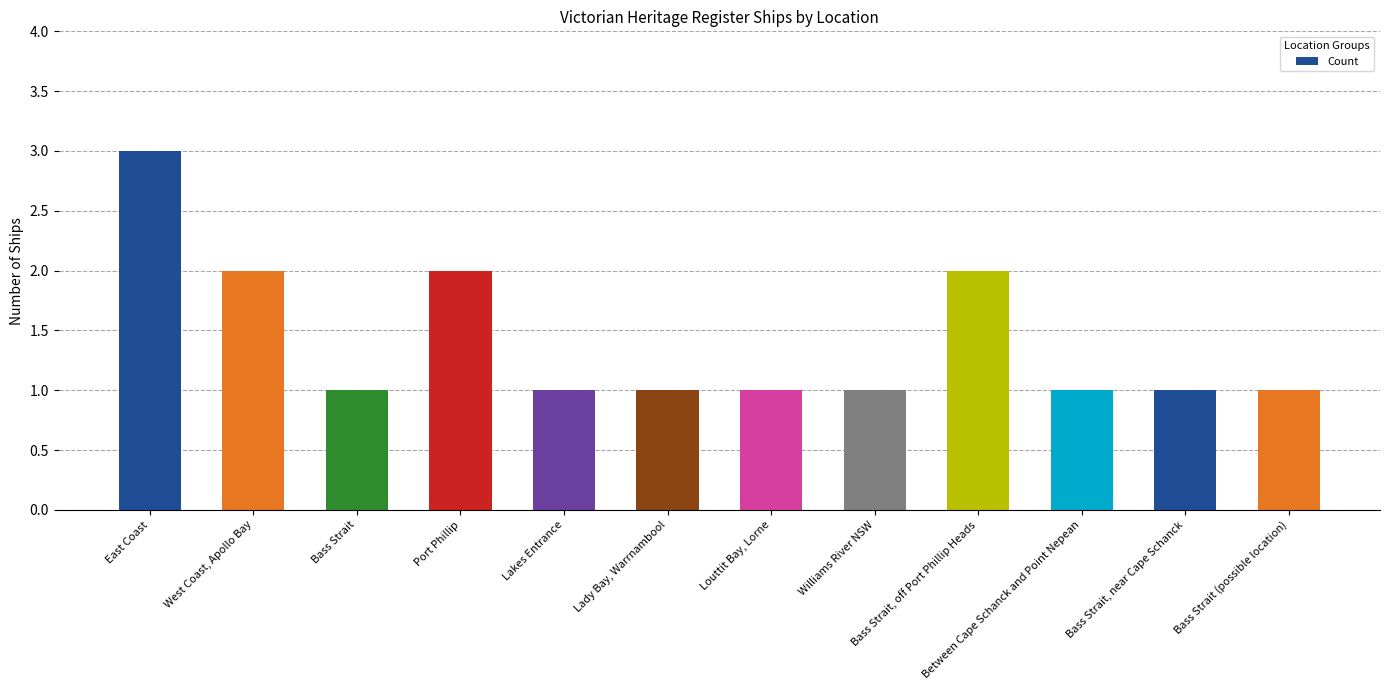

What is the maximum value shown in the chart?

3